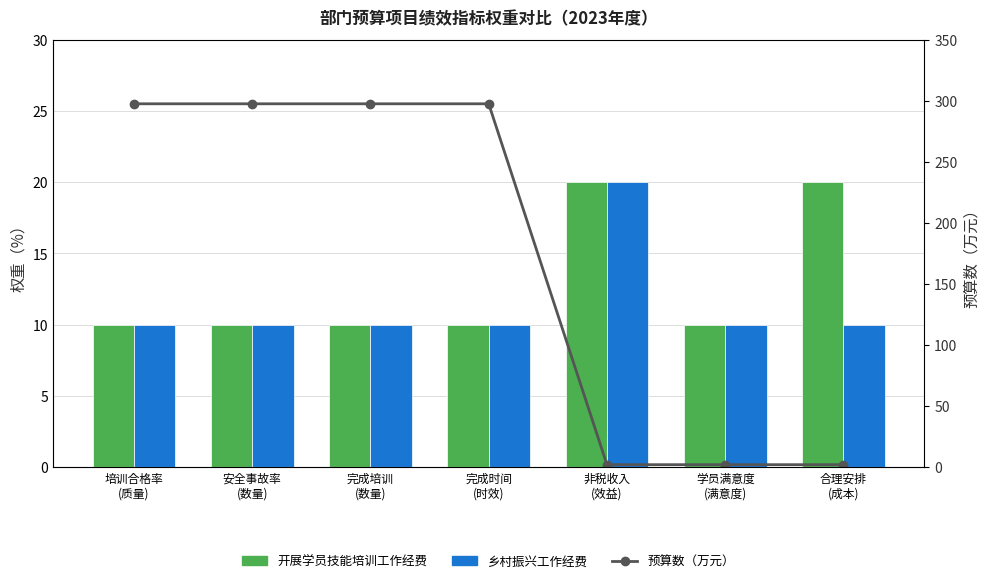

What value does the 开展学员技能培训工作经费 series have at 安全事故率
(数量)?

10.0